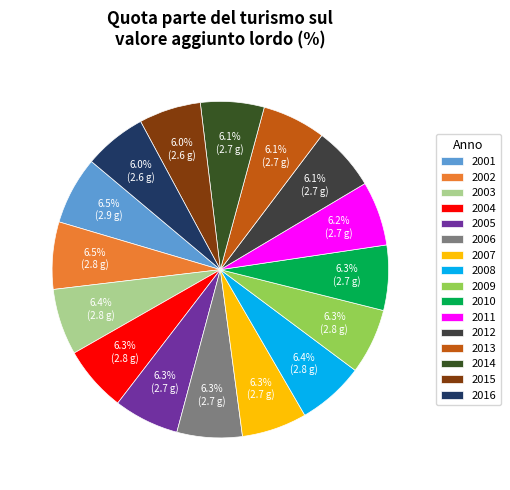

Between 2010 and 2014, which is larger?

2010